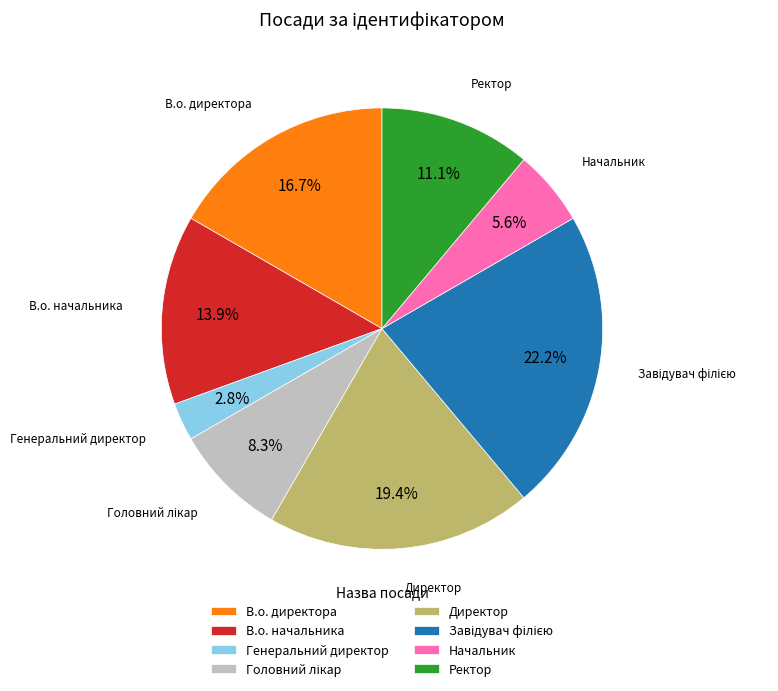

To the nearest percent, what is the combined percentage of Генеральний директор and Начальник?

8%